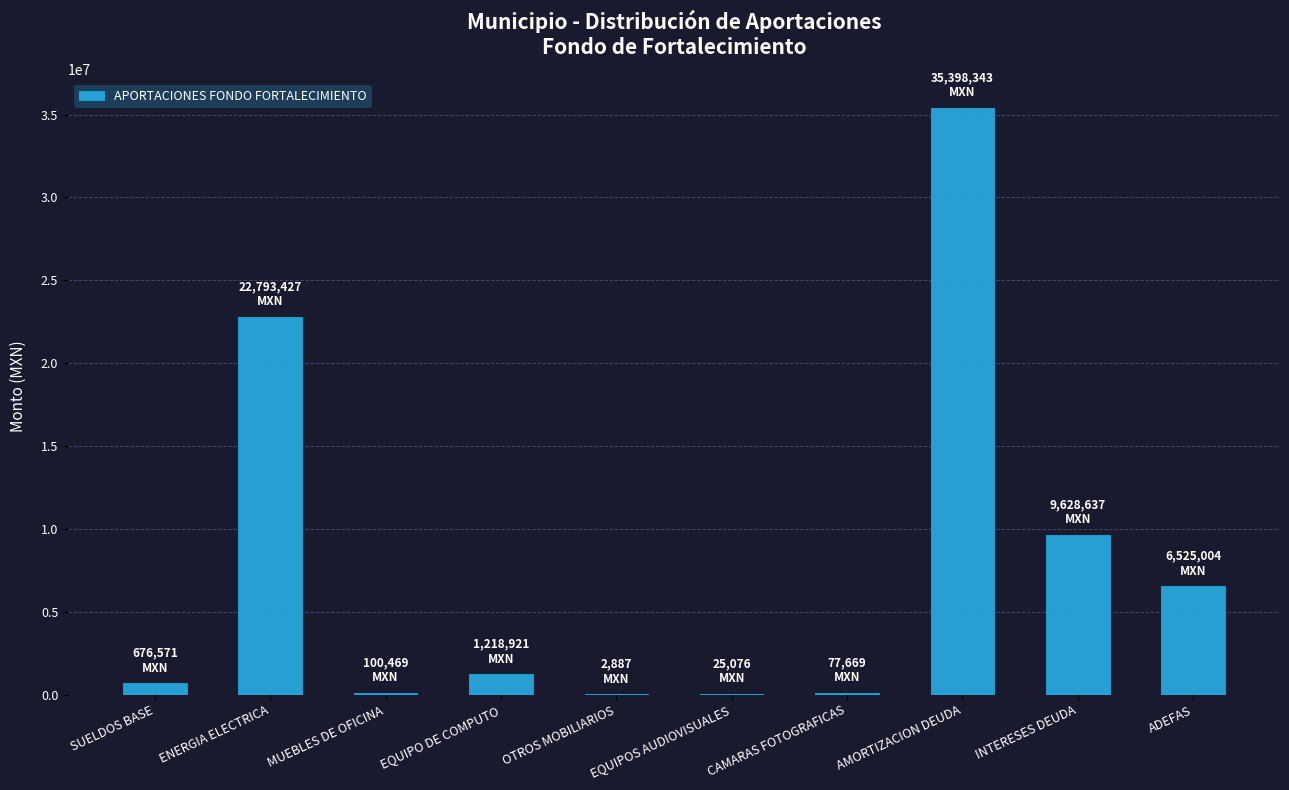

Where is the data nearest to the value 17700615?

ENERGIA ELECTRICA